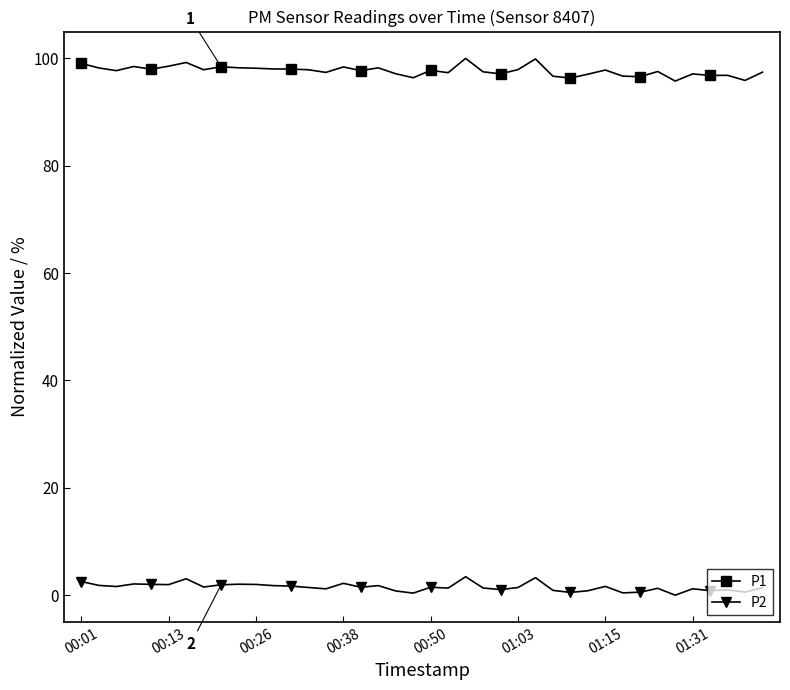

What is the highest value of the P2 series?

3.4